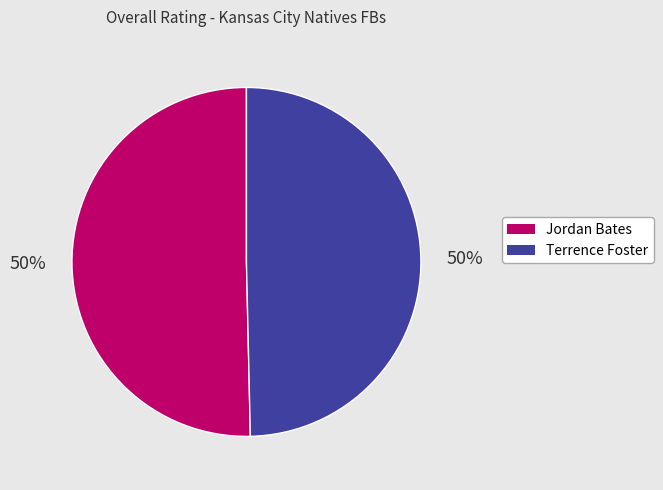

To the nearest percent, what is the average slice percentage?

50%